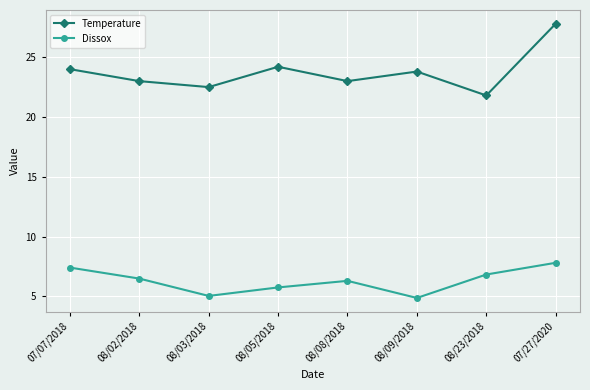

The value of Dissox at 08/02/2018 is 1.5. True or false?

False